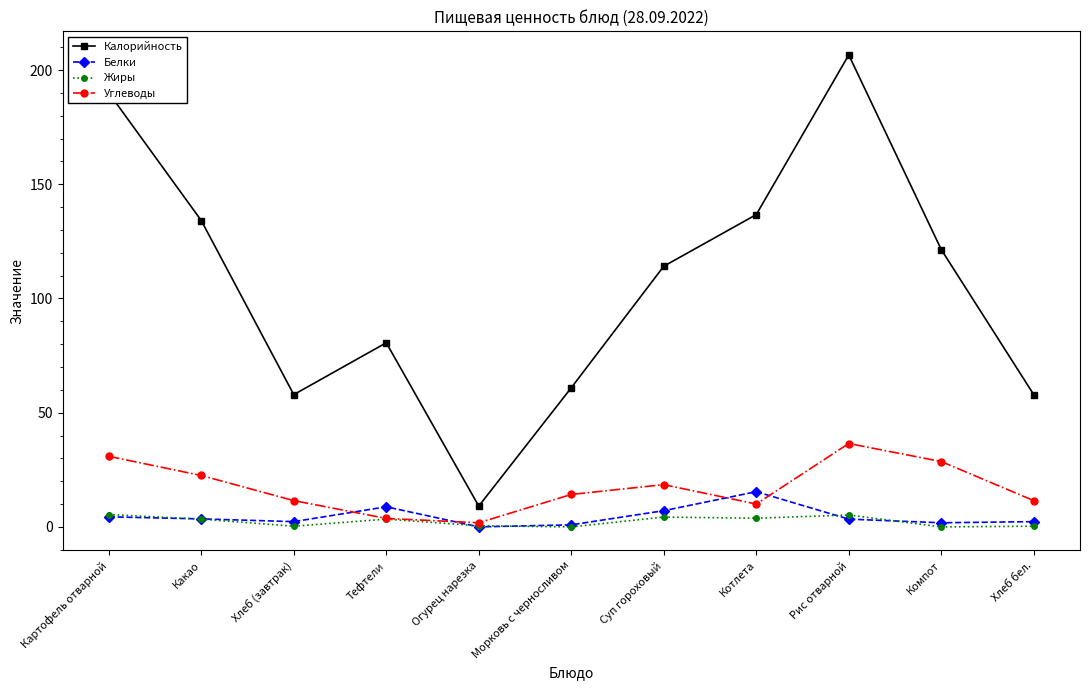

What is the value of the Углеводы point at the 8th from the left?

10.0